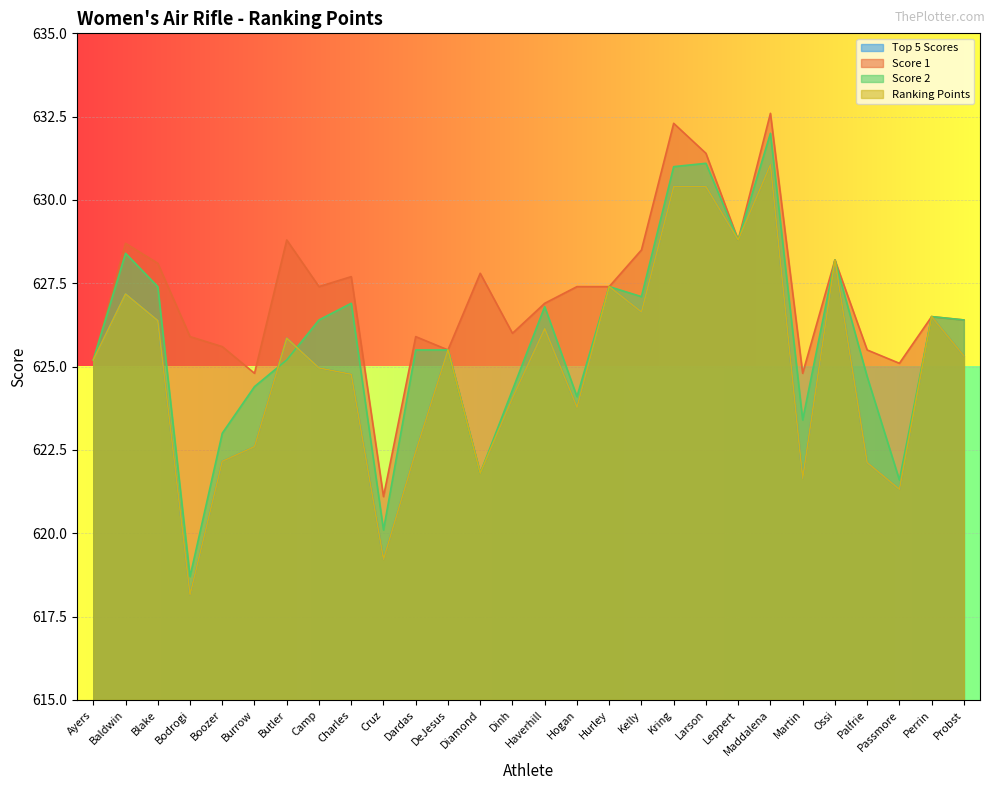

What is the sum of the Top 5 Scores values at Ayers and Baldwin?

1252.4